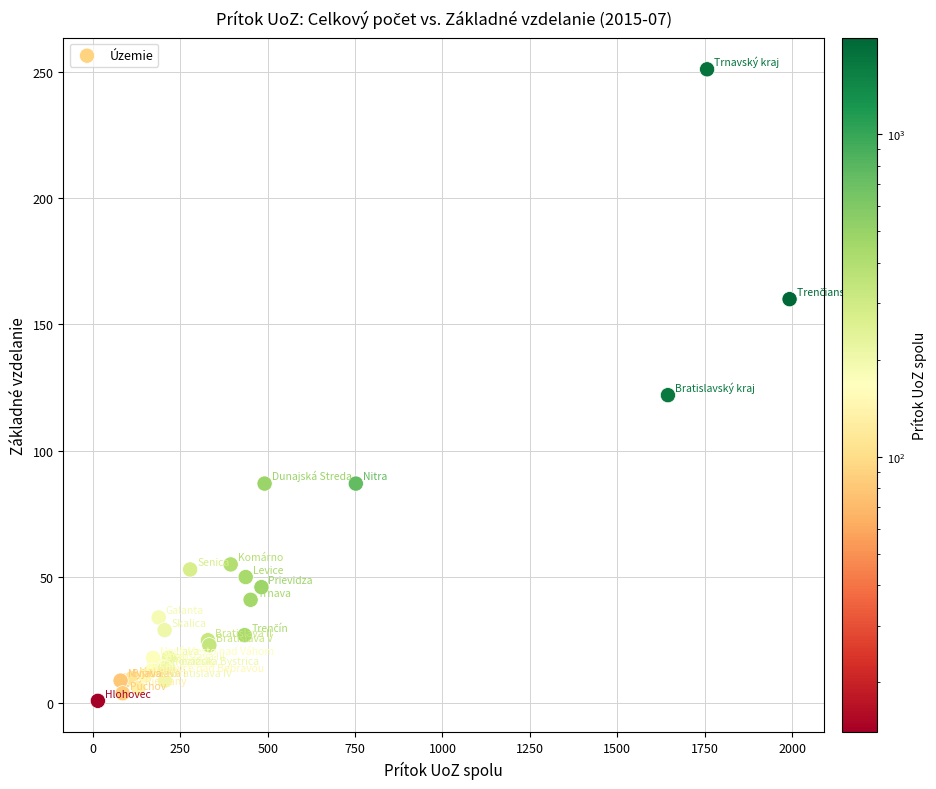

What Y value in the scatter plot is closest to 126?

122